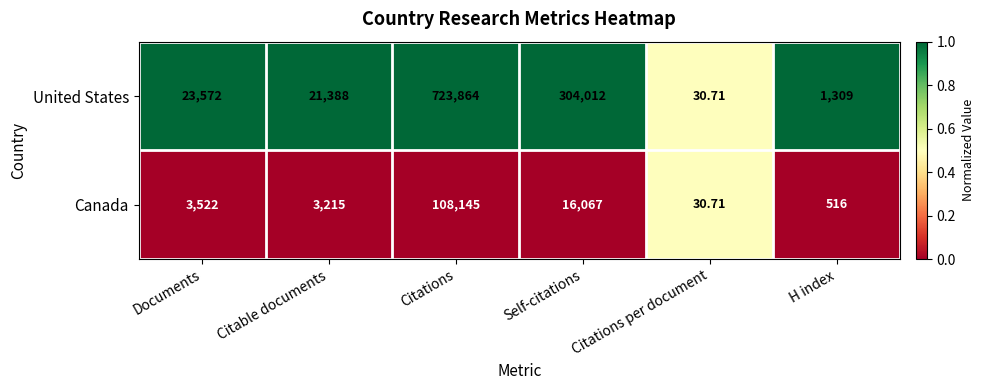

At which category does the chart reach its peak across all series?

Citations